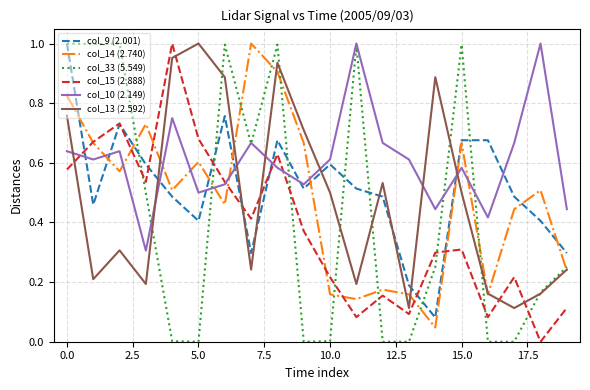

Which series ends up on top after the final intersection of col_14 (2.740) and col_10 (2.149)?

col_10 (2.149)